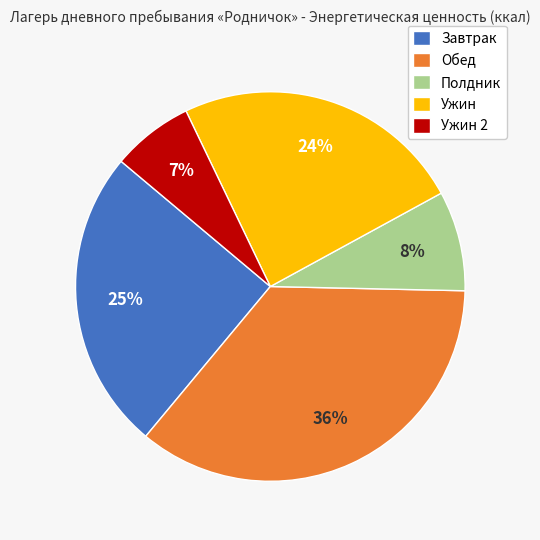

The Ужин 2 slice represents 7% of the pie. True or false?

True